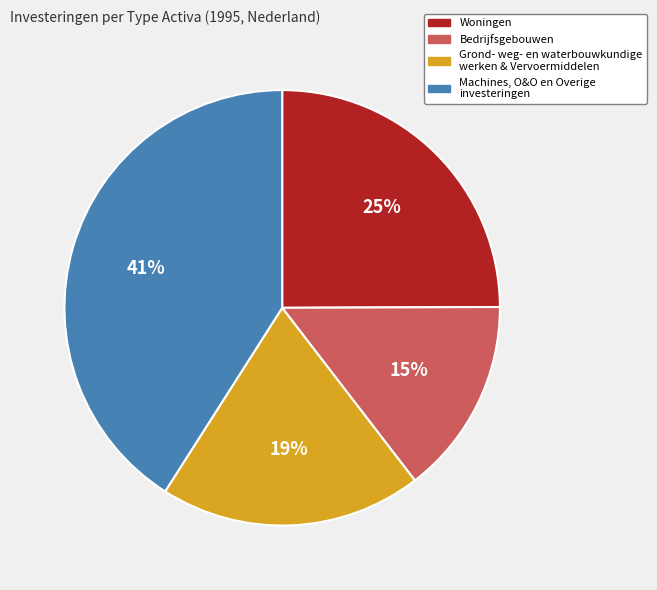

Do Woningen and Grond- weg- en waterbouwkundige werken & Vervoermiddelen together represent more than half of the pie?

No